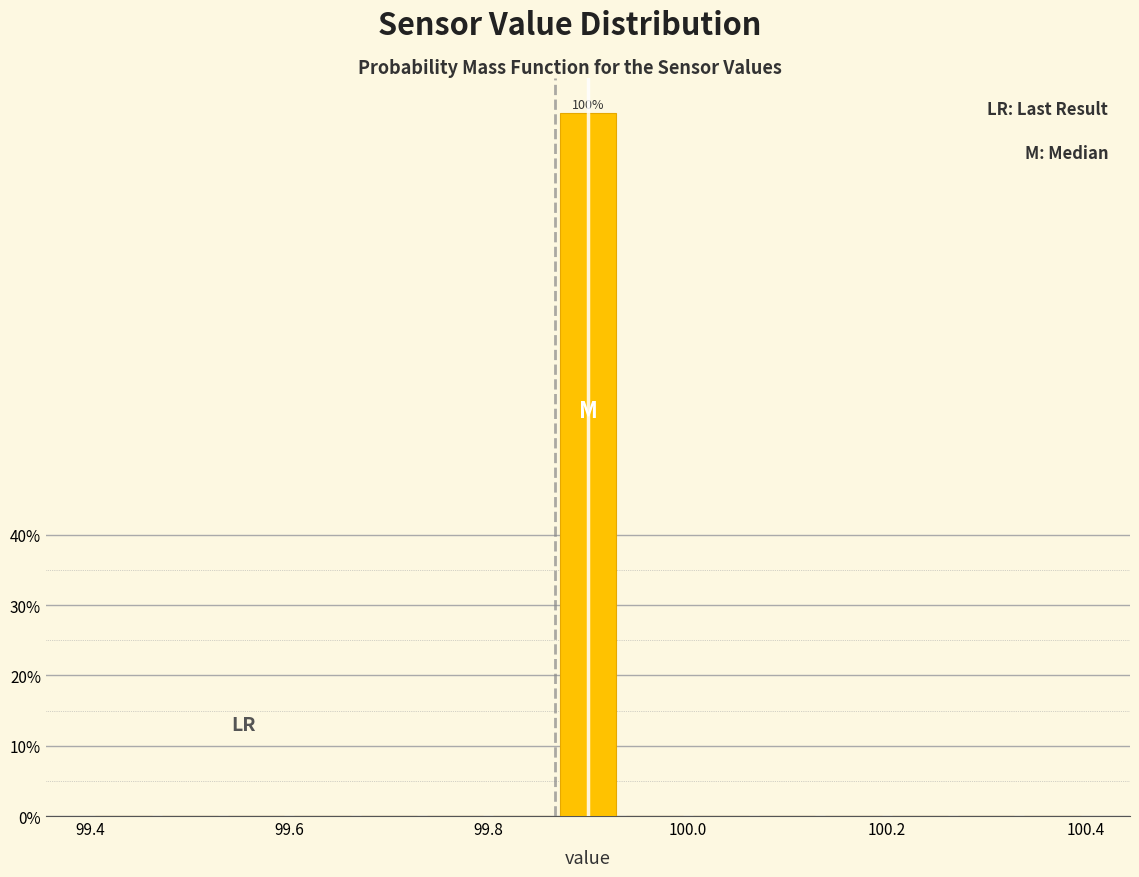

Read against the x-axis, roughly where is the centre of the tallest bar?

99.90